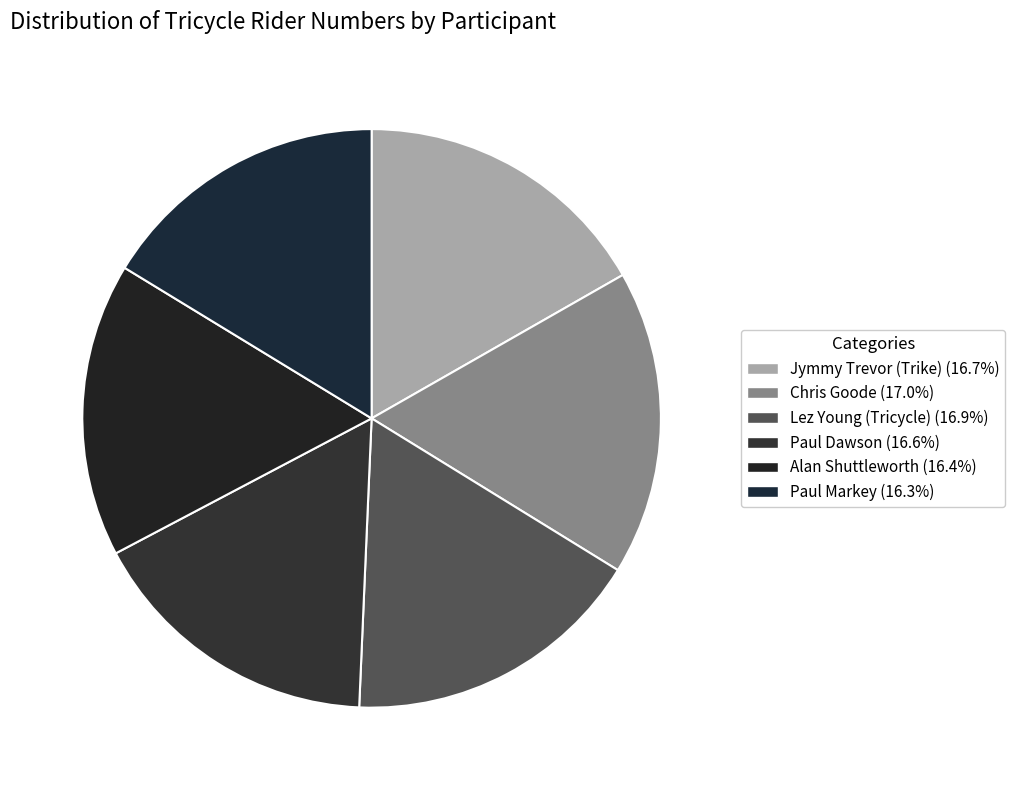

To the nearest percent, what is the average slice percentage?

17%